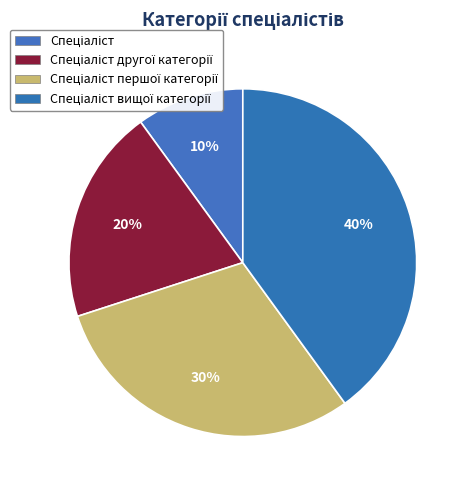

Is there any slice that represents more than half of the pie?

No